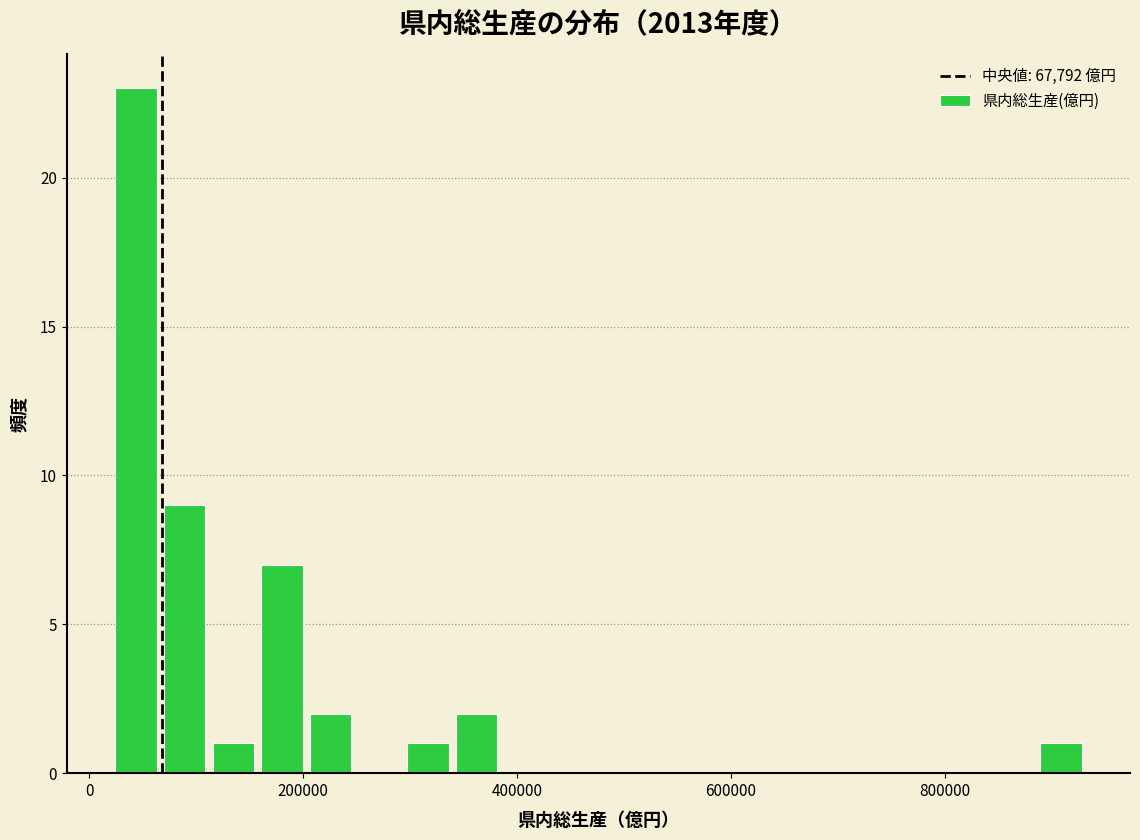

Read against the x-axis, roughly where is the centre of the tallest bar?

40000